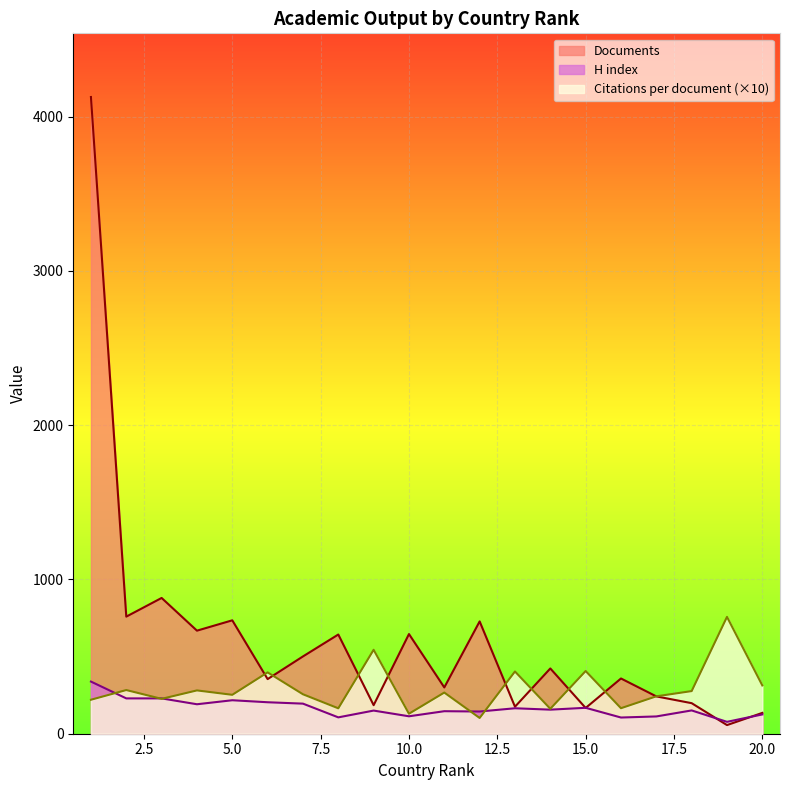

Reading left to right, extract all data points from this chart.

Citations per document: 220.2	283.1	226.0	280.7	252.2	397.6	255.7	164.7	544.1	129.5	266.8	102.1	403.4	161.6	406.4	165.3	242.4	276.3	757.3	313.0
H index: 338.0	229.0	229.0	191.0	217.0	204.0	195.0	106.0	150.0	113.0	146.0	144.0	165.0	156.0	168.0	105.0	112.0	151.0	77.0	125.0
Documents: 4127.0	759.0	880.0	668.0	735.0	354.0	501.0	643.0	185.0	646.0	300.0	728.0	175.0	423.0	167.0	358.0	242.0	198.0	56.0	135.0